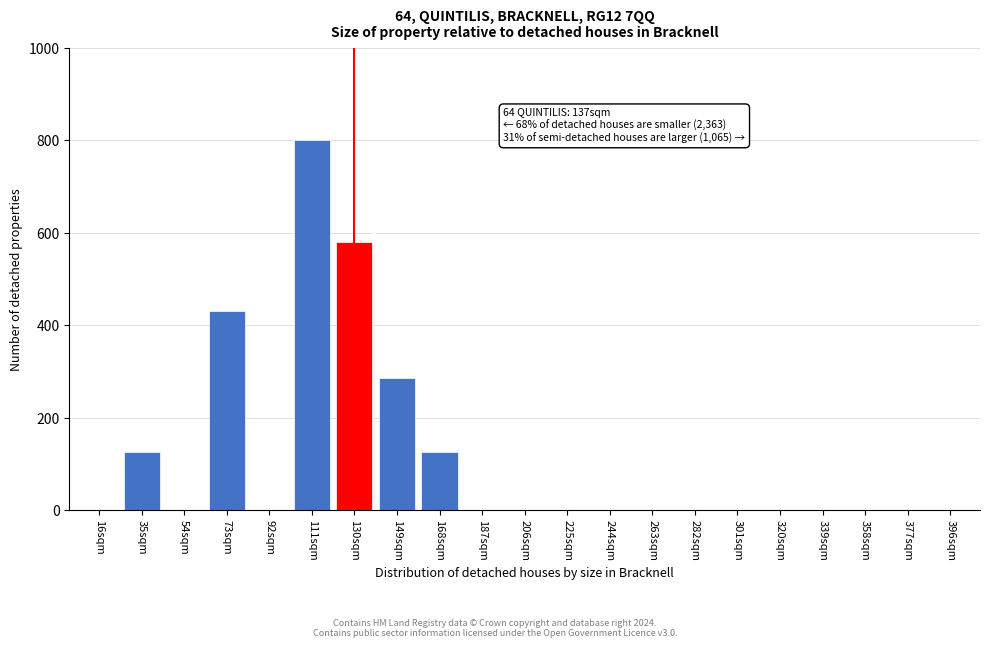

Reading right to left, extract all data points from this chart.

396sqm=0	377sqm=0	358sqm=0	339sqm=0	320sqm=0	301sqm=0	282sqm=0	263sqm=0	244sqm=0	225sqm=0	206sqm=0	187sqm=0	168sqm=125	149sqm=285	130sqm=580	111sqm=800	92sqm=0	73sqm=430	54sqm=0	35sqm=125	16sqm=0